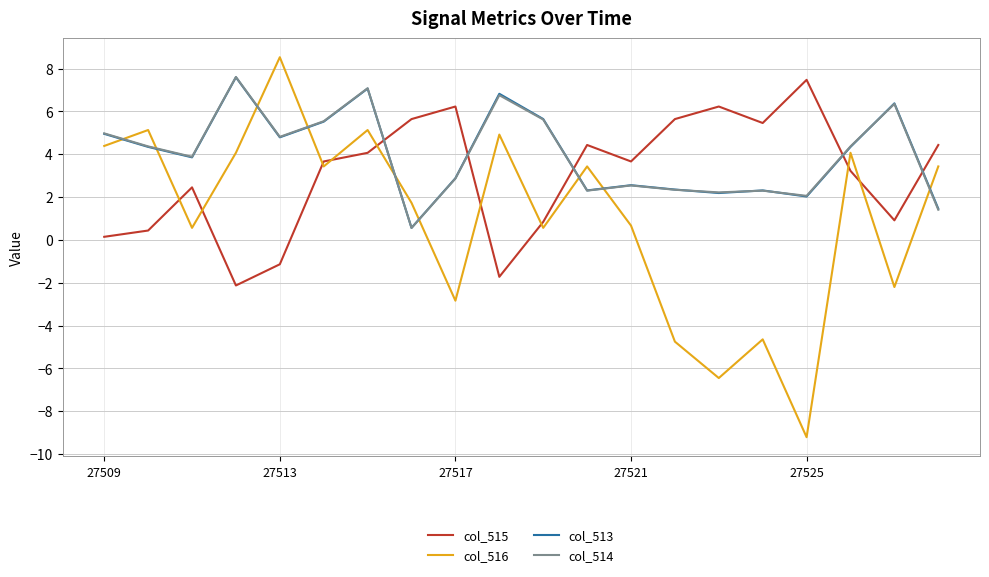

What is the lowest value of the col_514 series?

0.6